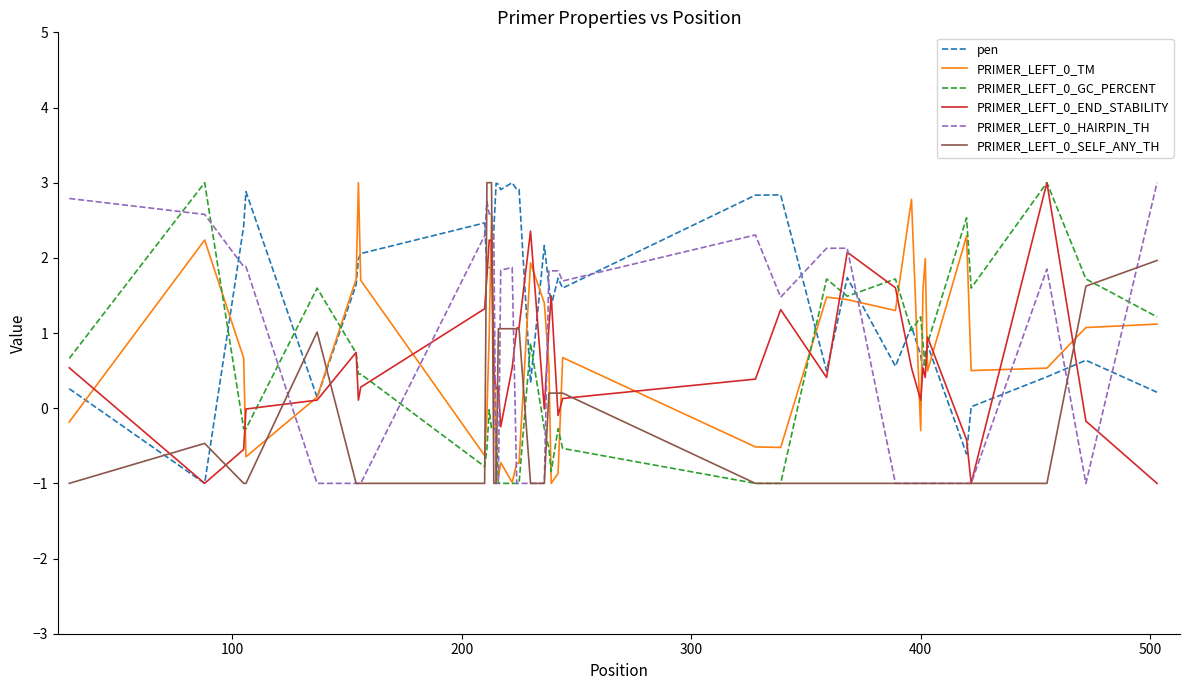

Which series has the largest total across all categories?

pen